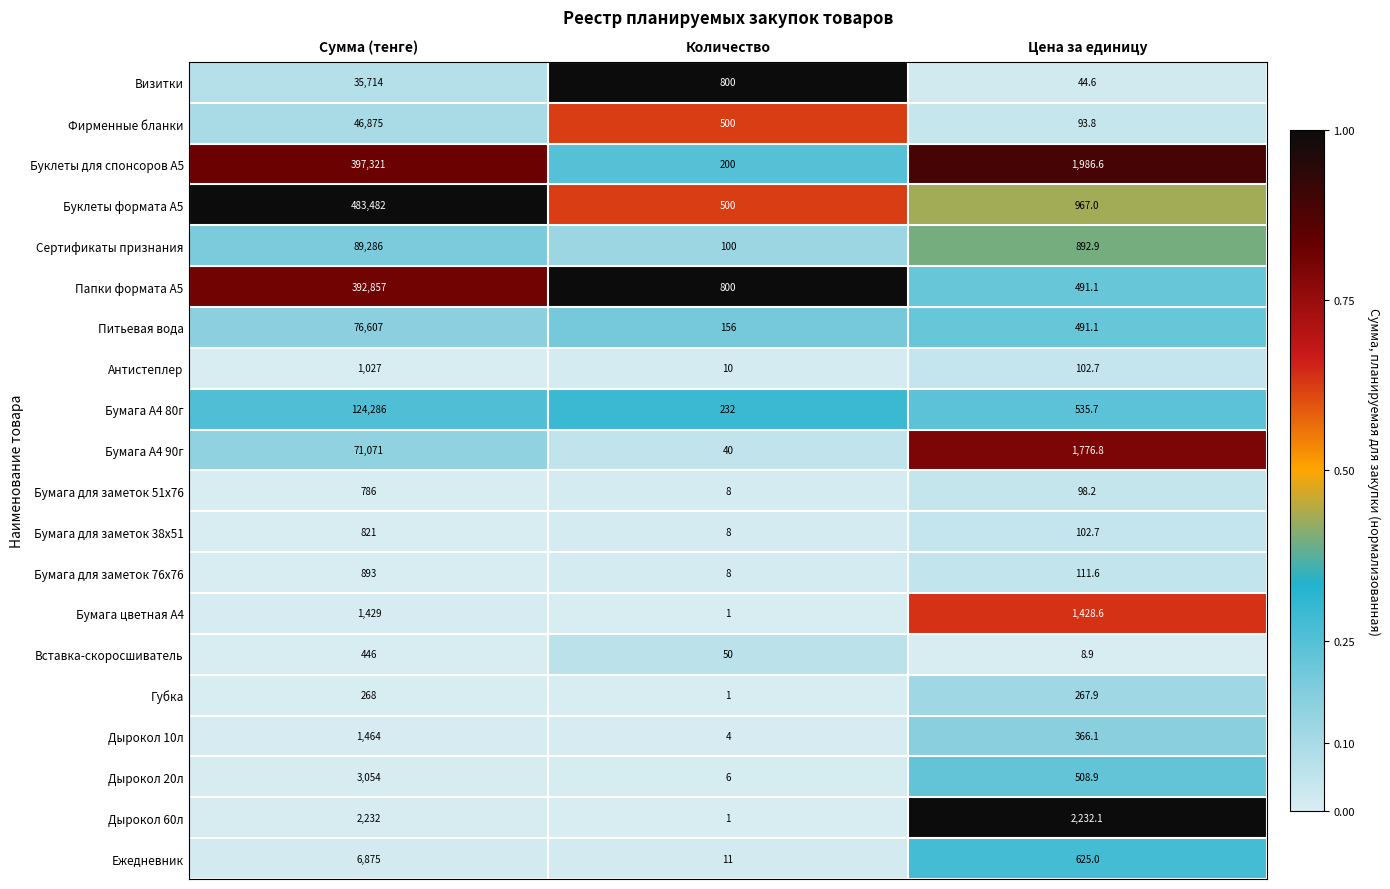

True or false: Бумага для заметок 51х76 has a value of 786.0 at Сумма (тенге).

True